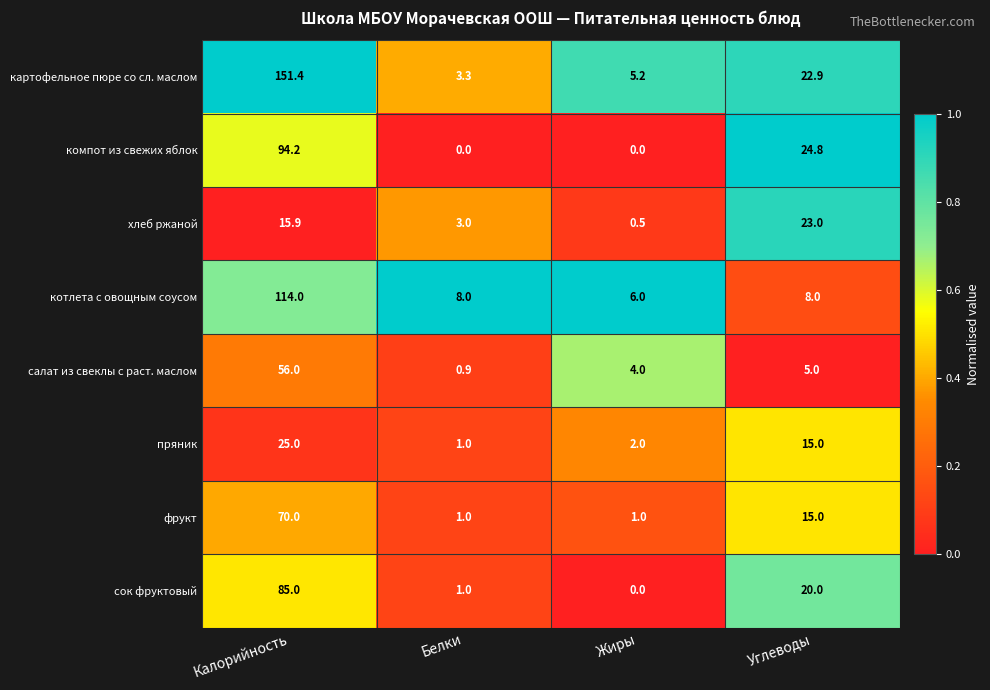

At which category is the sum across all series the highest?

Калорийность